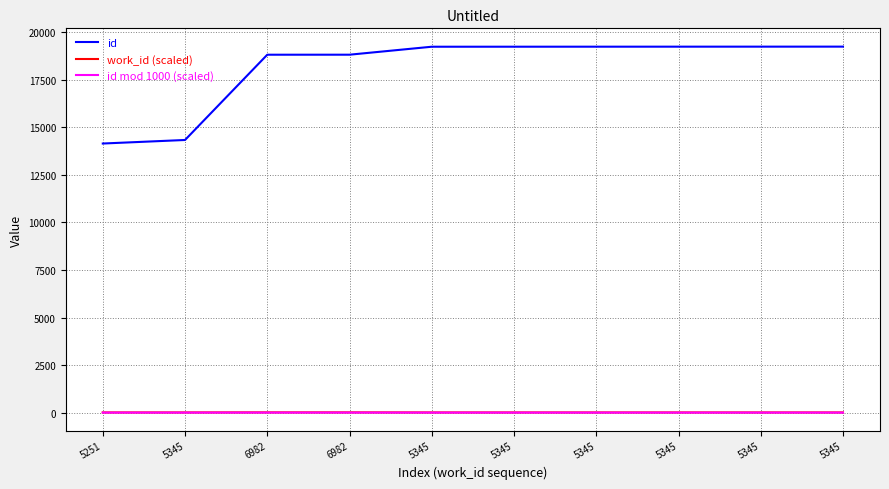

What is the value of the work_id (scaled) point at the 2nd from the left?

10.7